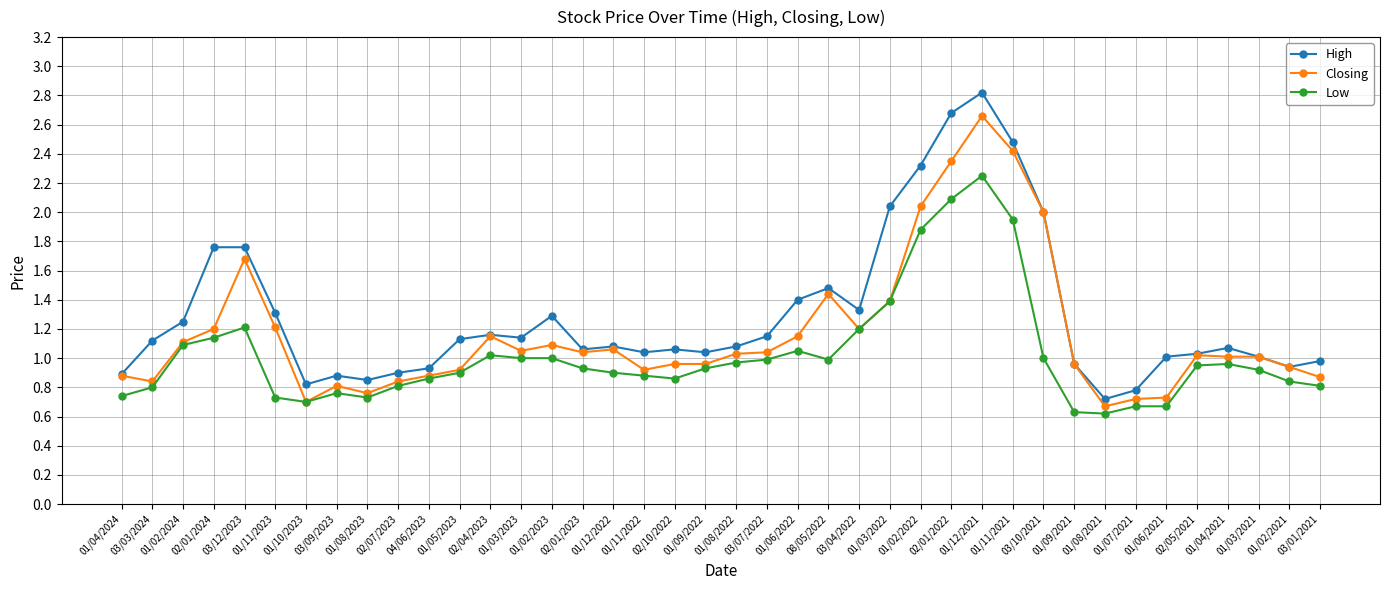

What position from the left is 01/11/2023?

6